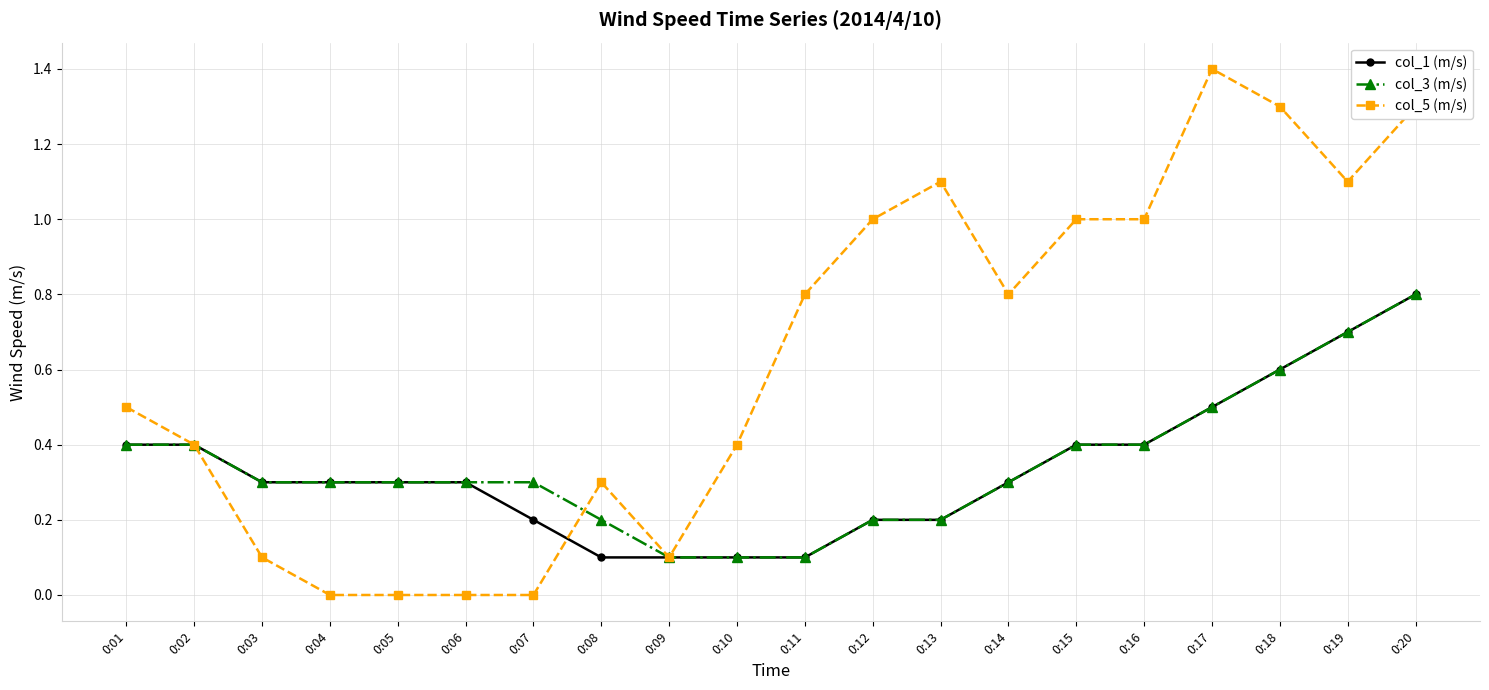

The col_1 (m/s) series shows 0.2 at 0:07. True or false?

True